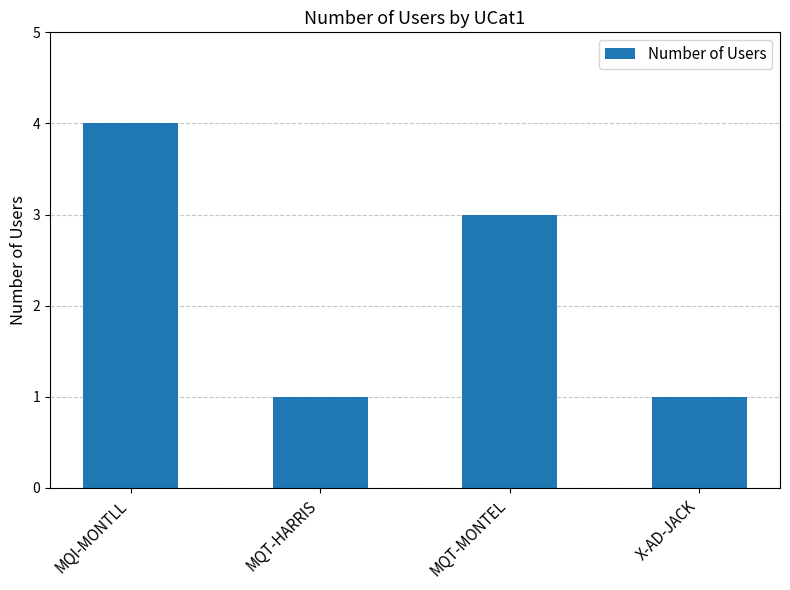

What is the greatest value displayed?

4